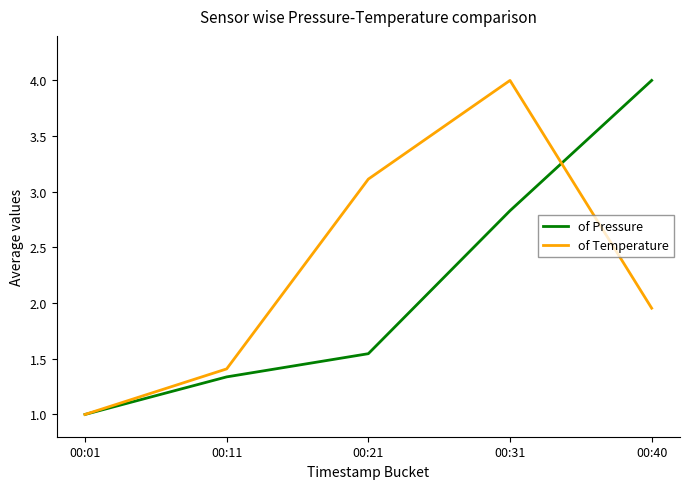

Does the chart display data point markers on the line(s)?

No